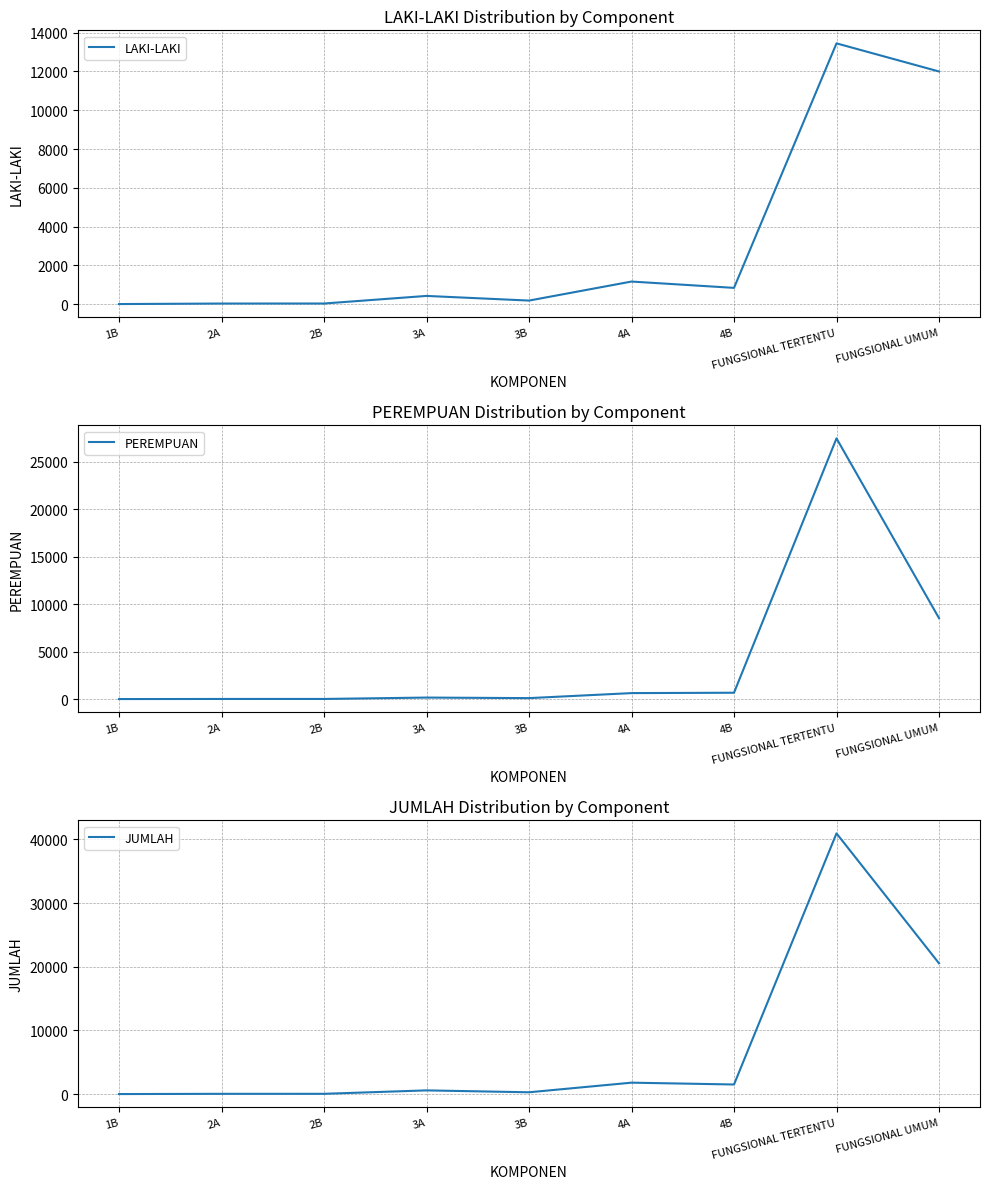

What is the value of the JUMLAH point at the 5th from the left?

281